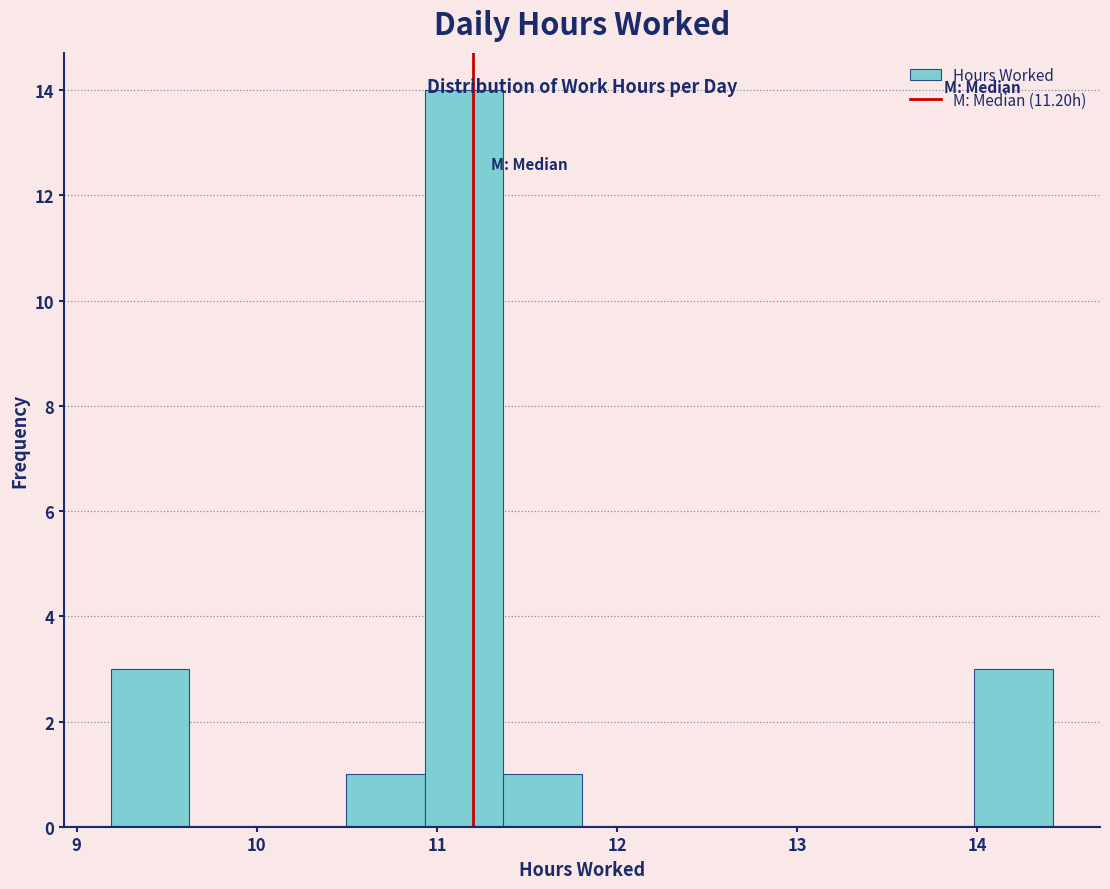

Reading left to right, transcribe this chart: for each bar, give the range it covers on the x-axis and its height. Neither the bar edges nor the heights are printed on the chart, so give them approximately, as read against the axes.

9.2 to 9.6: 3
9.6 to 10.1: 0
10.1 to 10.5: 0
10.5 to 10.9: 1
10.9 to 11.4: 14
11.4 to 11.8: 1
11.8 to 12.2: 0
12.2 to 12.7: 0
12.7 to 13.1: 0
13.1 to 13.5: 0
13.5 to 14.0: 0
14.0 to 14.4: 3